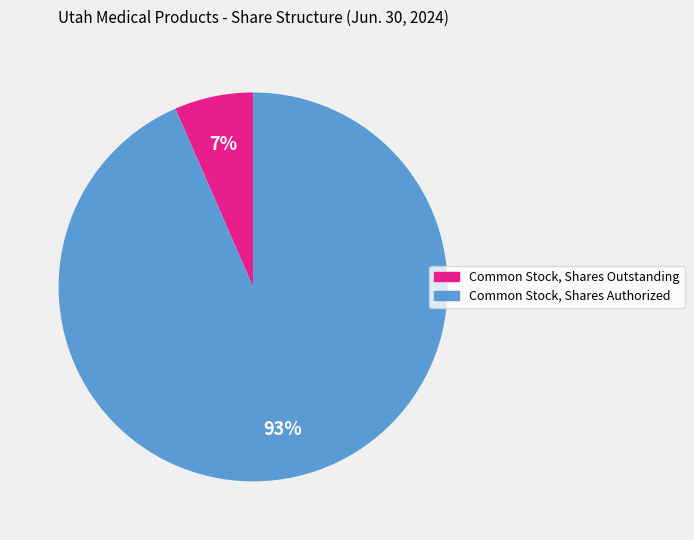

The Common Stock, Shares Outstanding slice represents 18% of the pie. True or false?

False